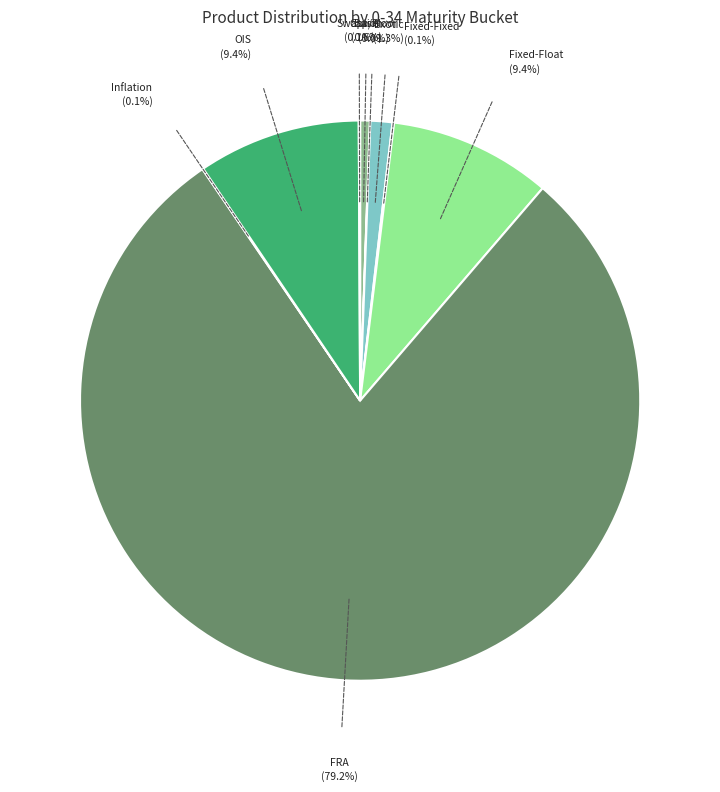

What is the largest slice in the pie chart?

FRA